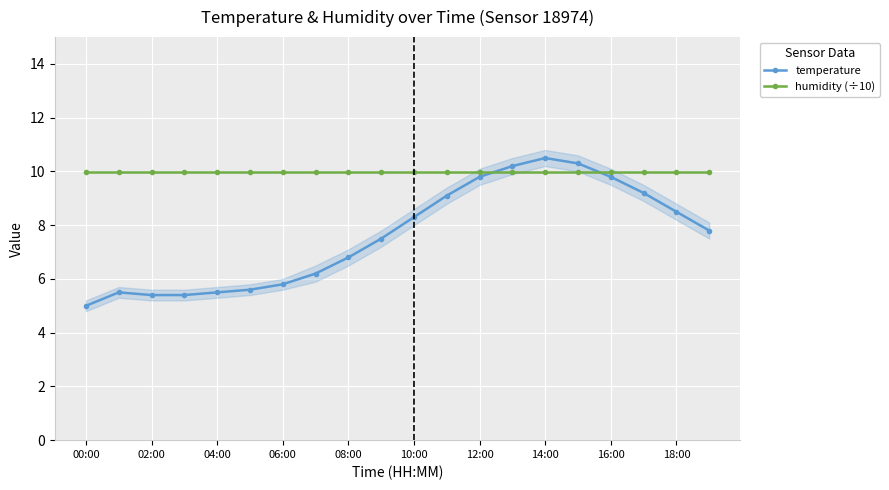

What is the lowest value of the temperature series?

5.0